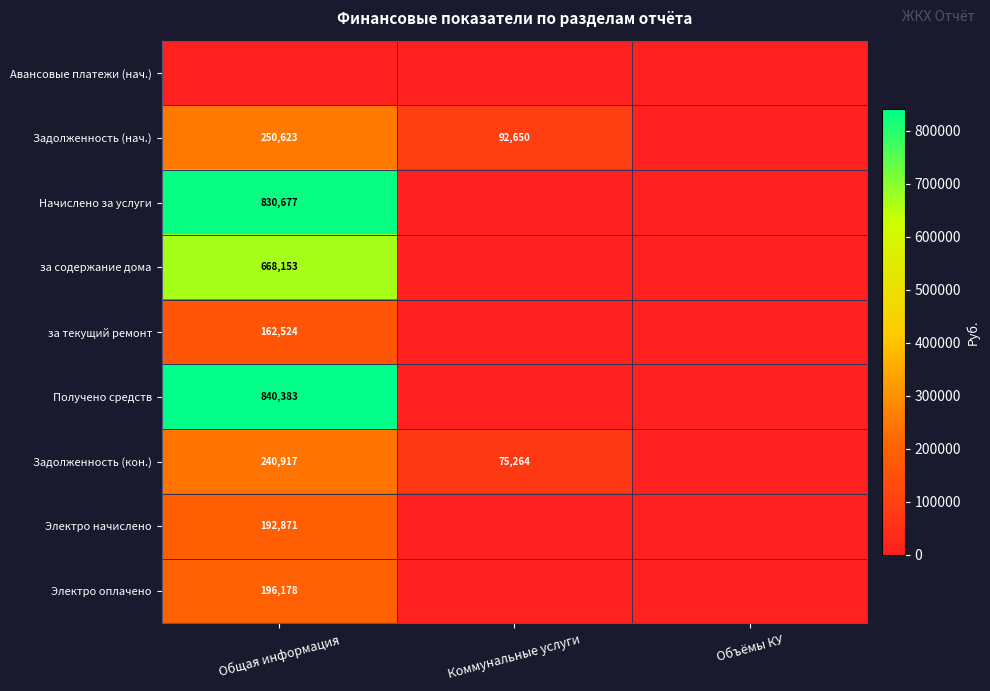

The value of Начислено за услуги at Общая информация is 497754. True or false?

False